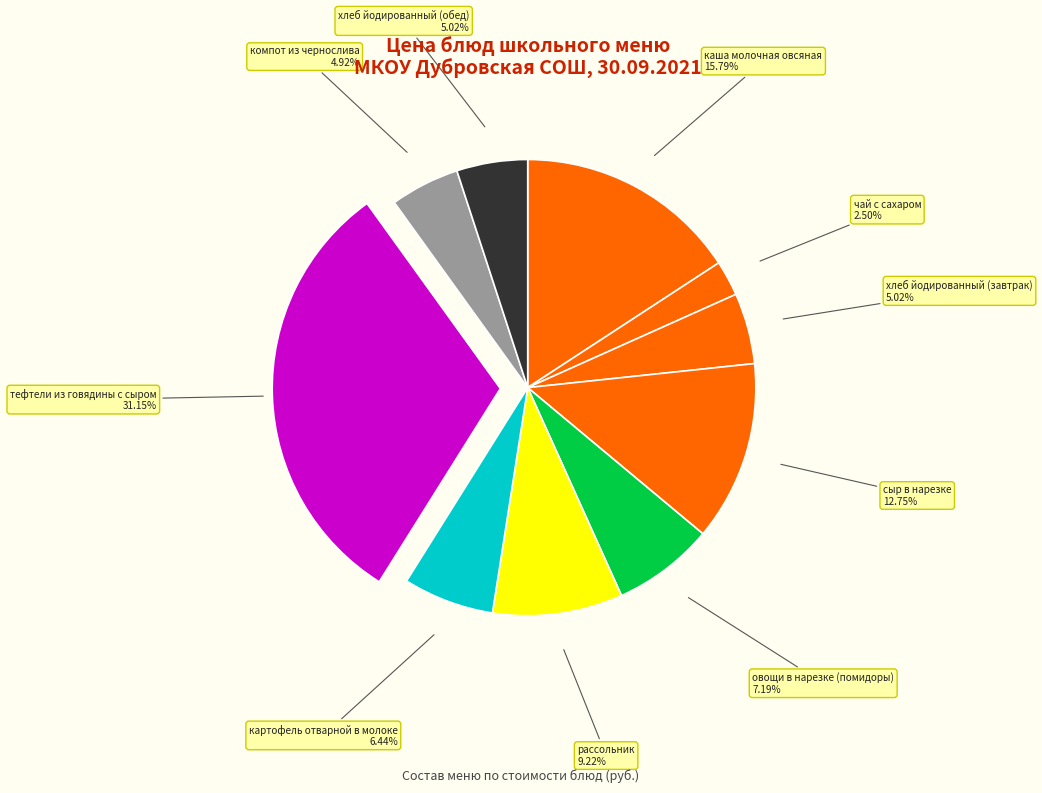

What is the largest slice in the pie chart?

тефтели из говядины с сыром